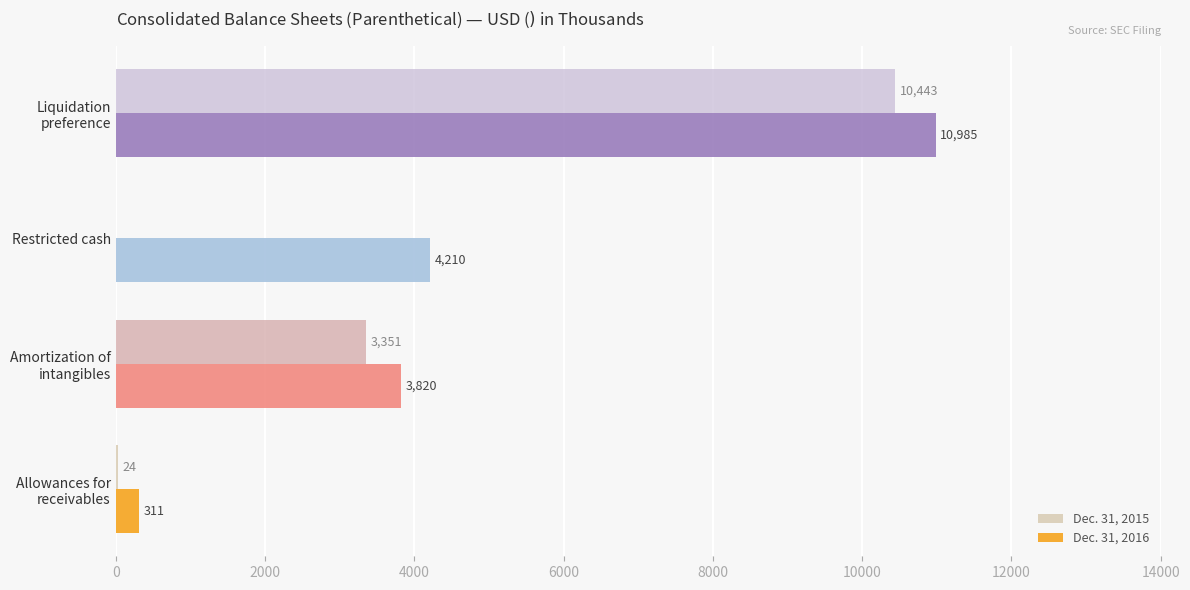

True or false: Dec. 31, 2015 has a value of -3345 at Restricted cash.

False